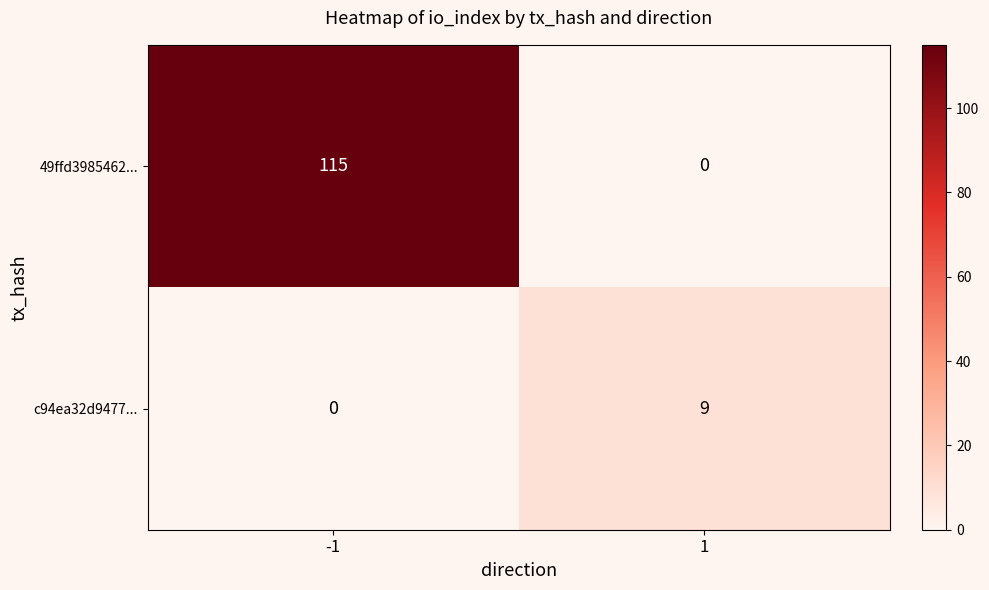

Rank the series at -1 from lowest to highest value.

c94ea32d9477..., 49ffd3985462...